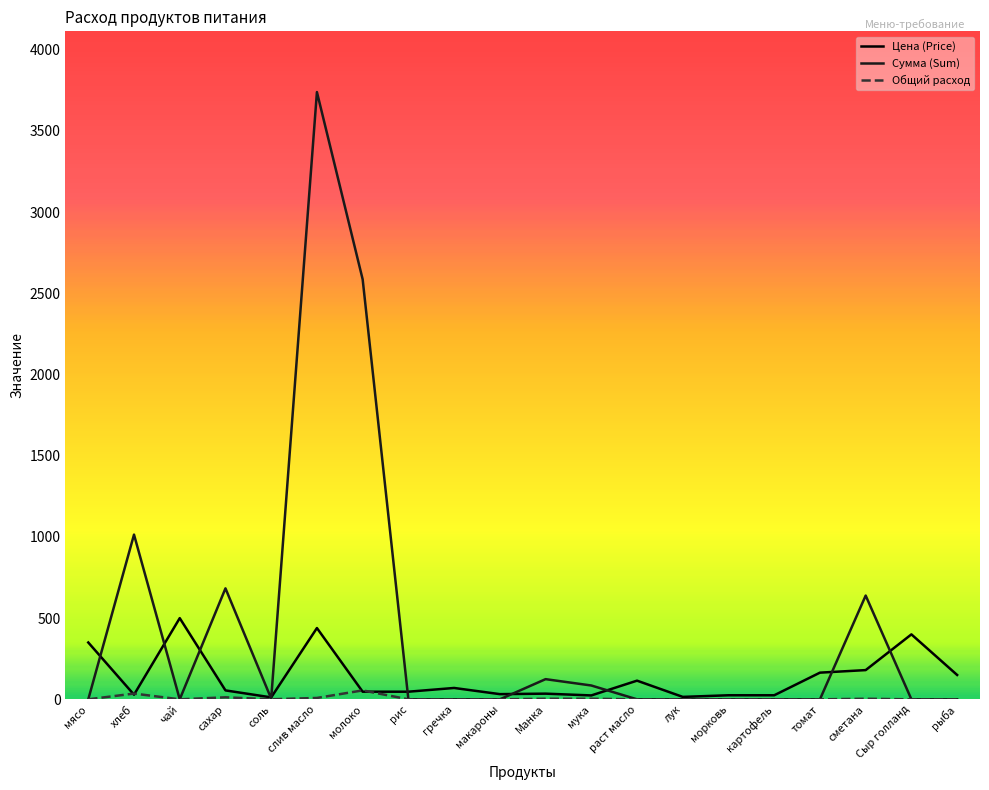

Which series has the largest range (max minus min)?

Сумма (Sum)